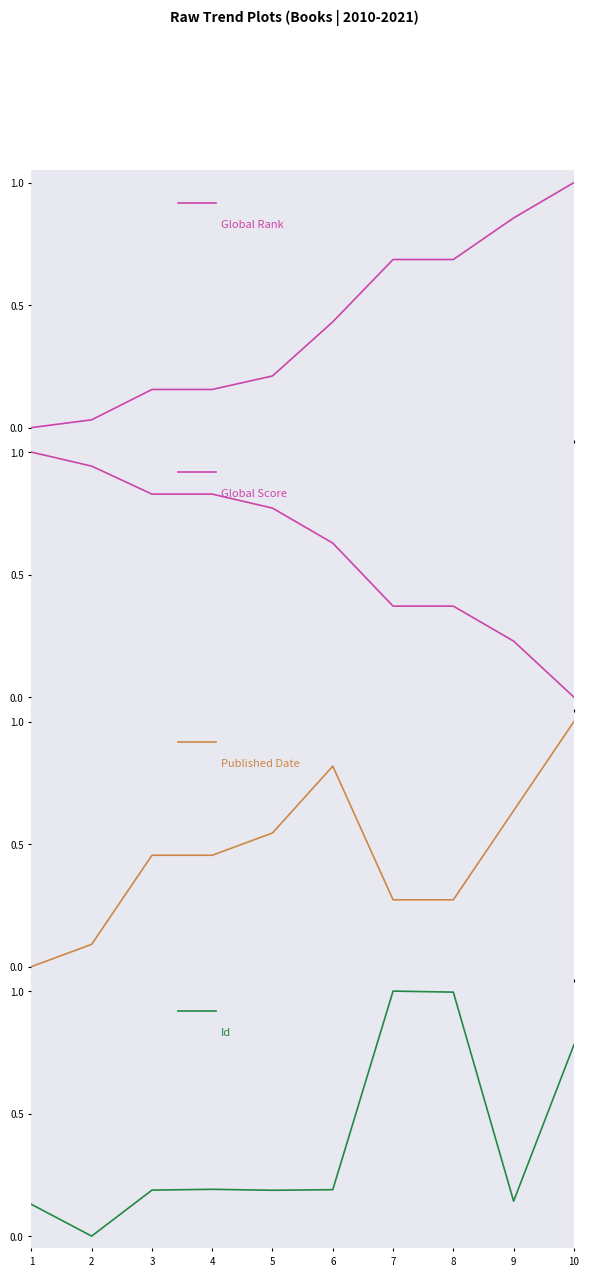

The value of Global Score at 6 is 0.6. True or false?

True